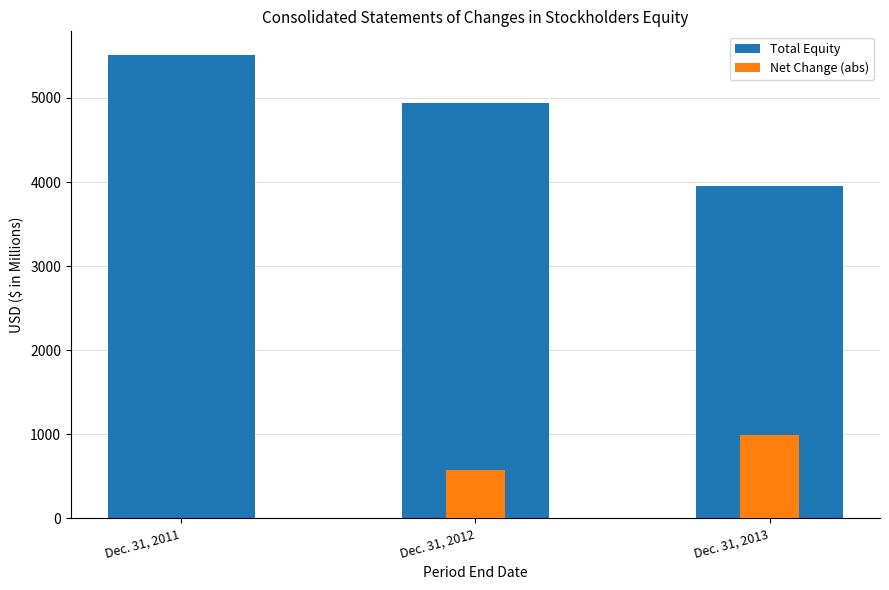

Reading left to right, what are all the values shown in this chart?

Total Equity: 5515.8	4938.8	3947.9
Net Change (abs): 0.0	577.0	990.9